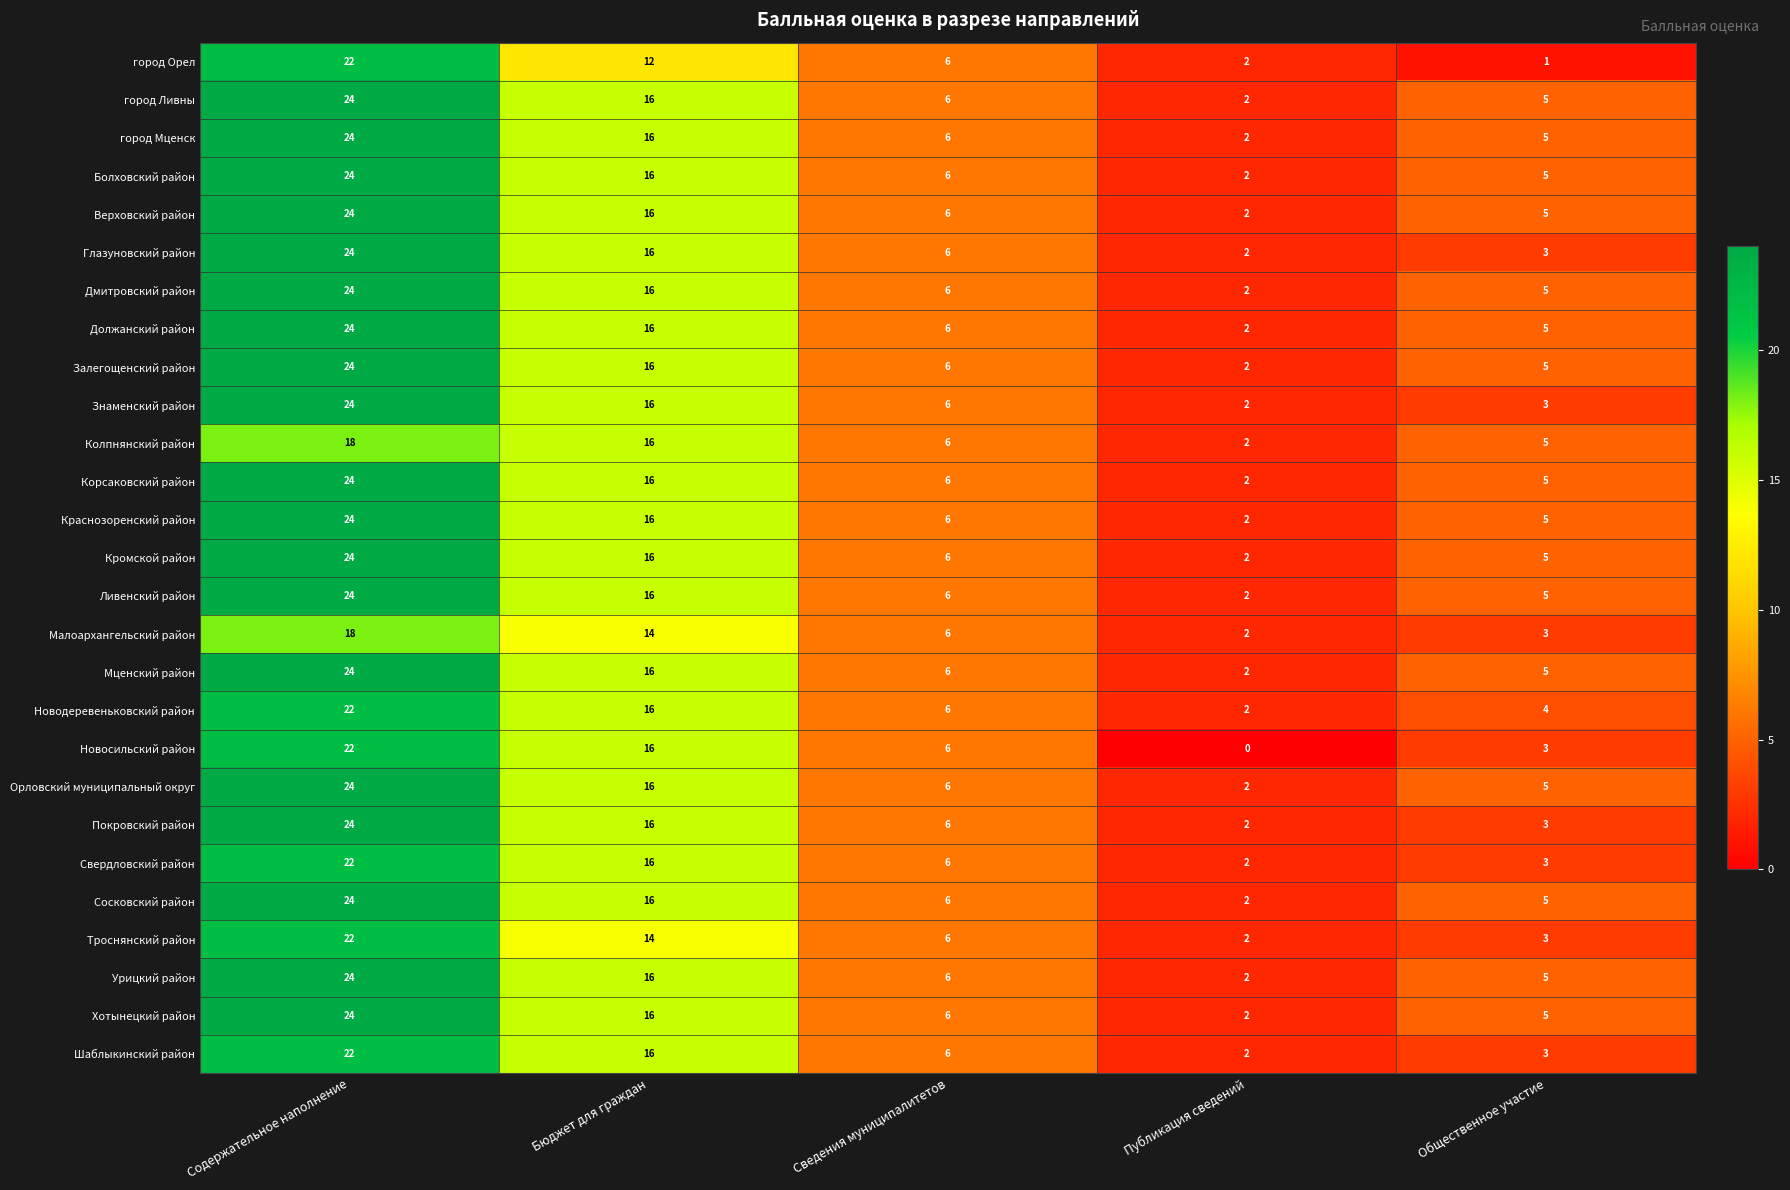

Where does the Сосковский район series first go above 6?

Содержательное наполнение